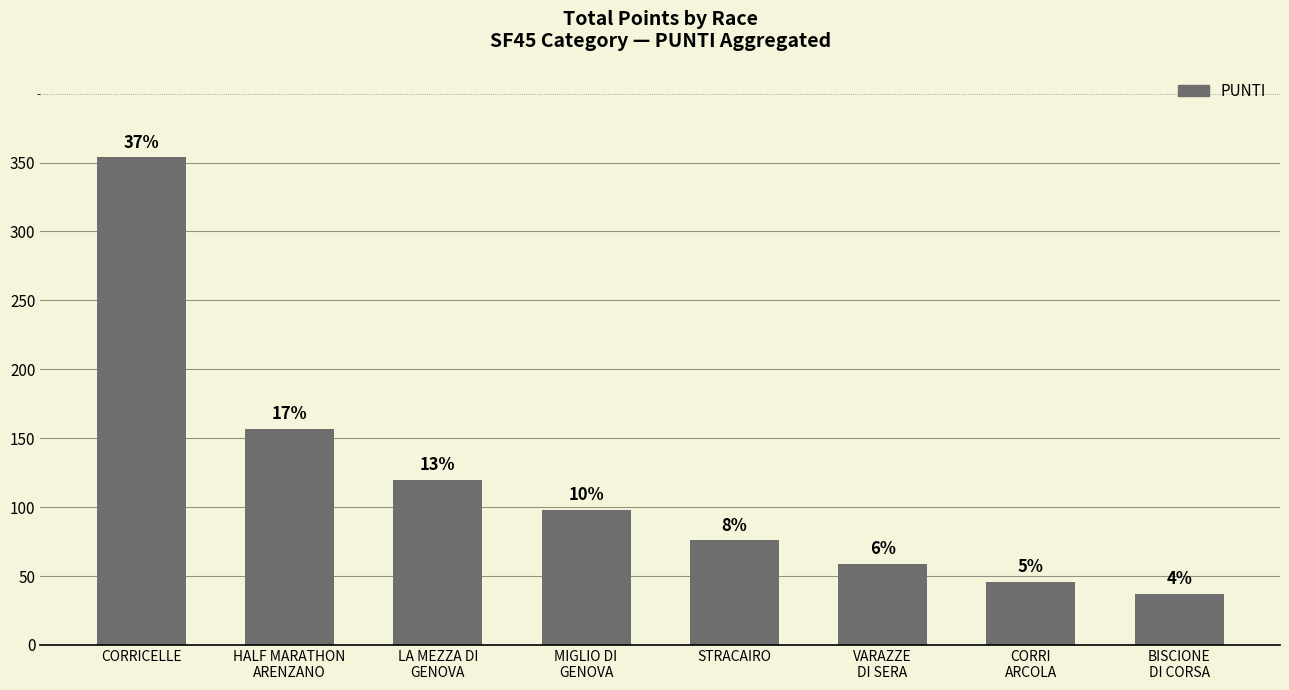

What is the difference between the values at CORRI
ARCOLA and LA MEZZA DI
GENOVA?

74